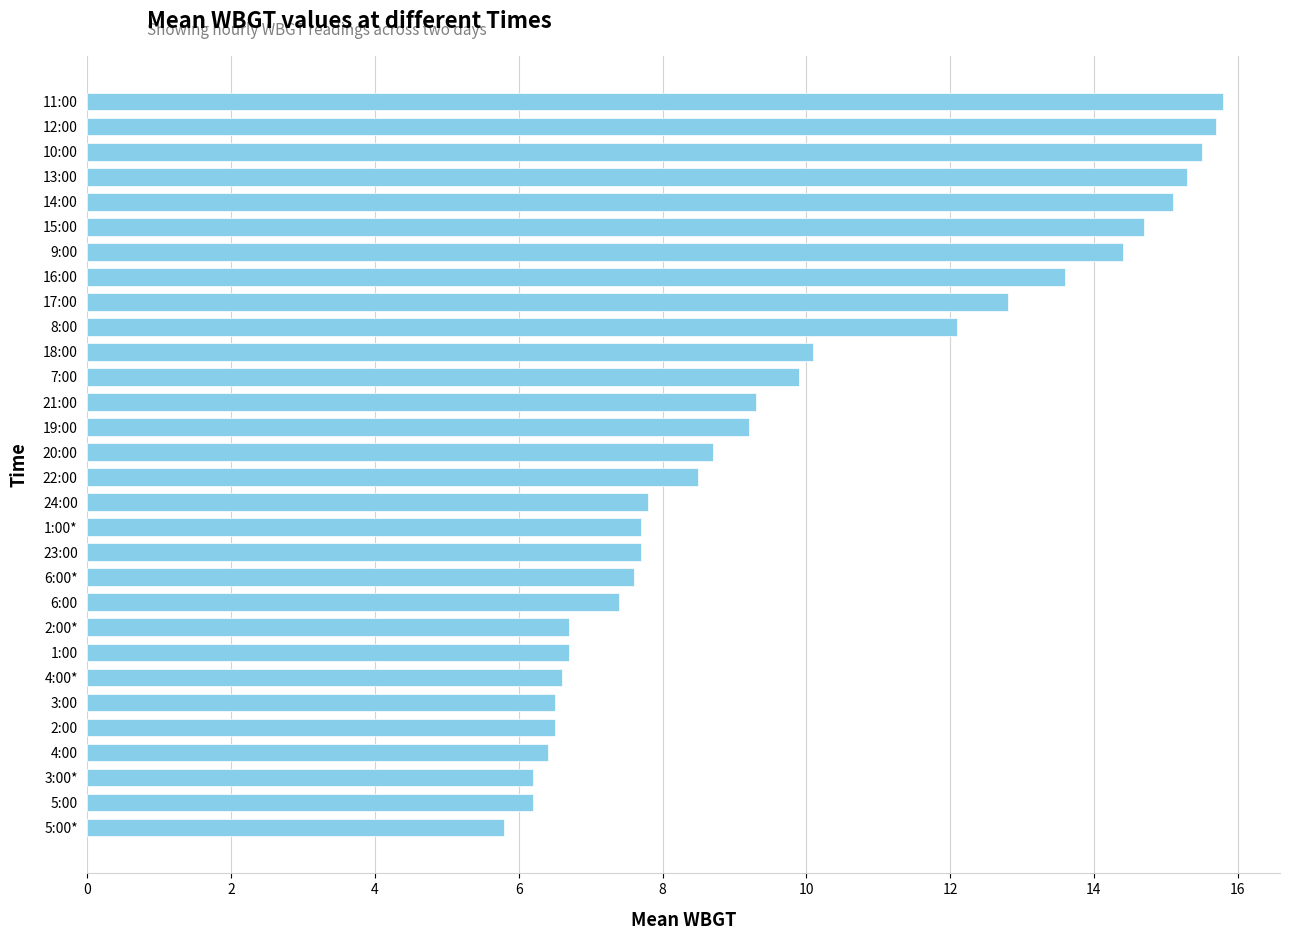

Reading top to bottom, transcribe all the data shown in this chart.

11:00=15.8	12:00=15.7	10:00=15.5	13:00=15.3	14:00=15.1	15:00=14.7	9:00=14.4	16:00=13.6	17:00=12.8	8:00=12.1	18:00=10.1	7:00=9.9	21:00=9.3	19:00=9.2	20:00=8.7	22:00=8.5	24:00=7.8	1:00*=7.7	23:00=7.7	6:00*=7.6	6:00=7.4	2:00*=6.7	1:00=6.7	4:00*=6.6	3:00=6.5	2:00=6.5	4:00=6.4	3:00*=6.2	5:00=6.2	5:00*=5.8